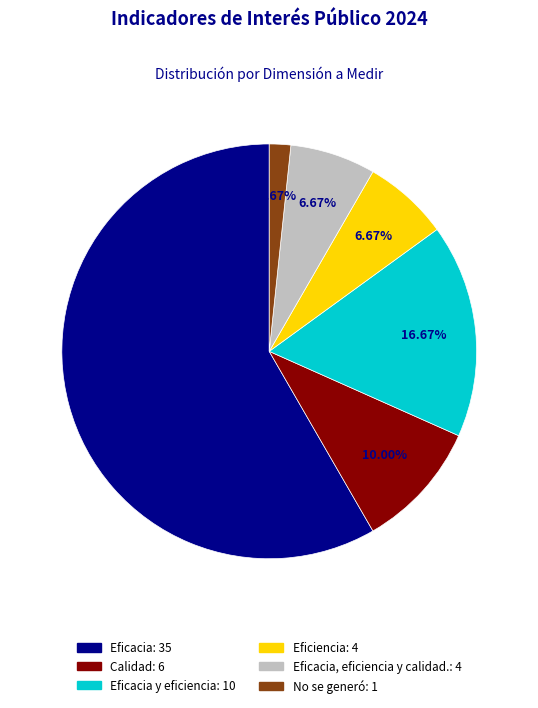

Does any single category account for the majority?

Yes